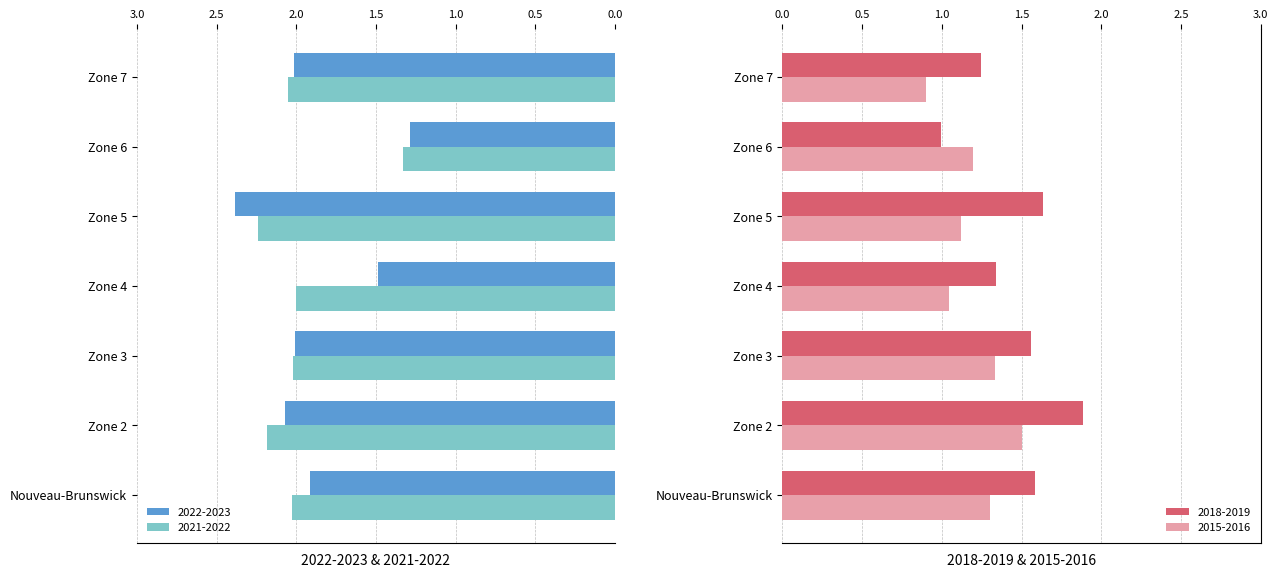

At which category is the sum across all series the highest?

Zone 2